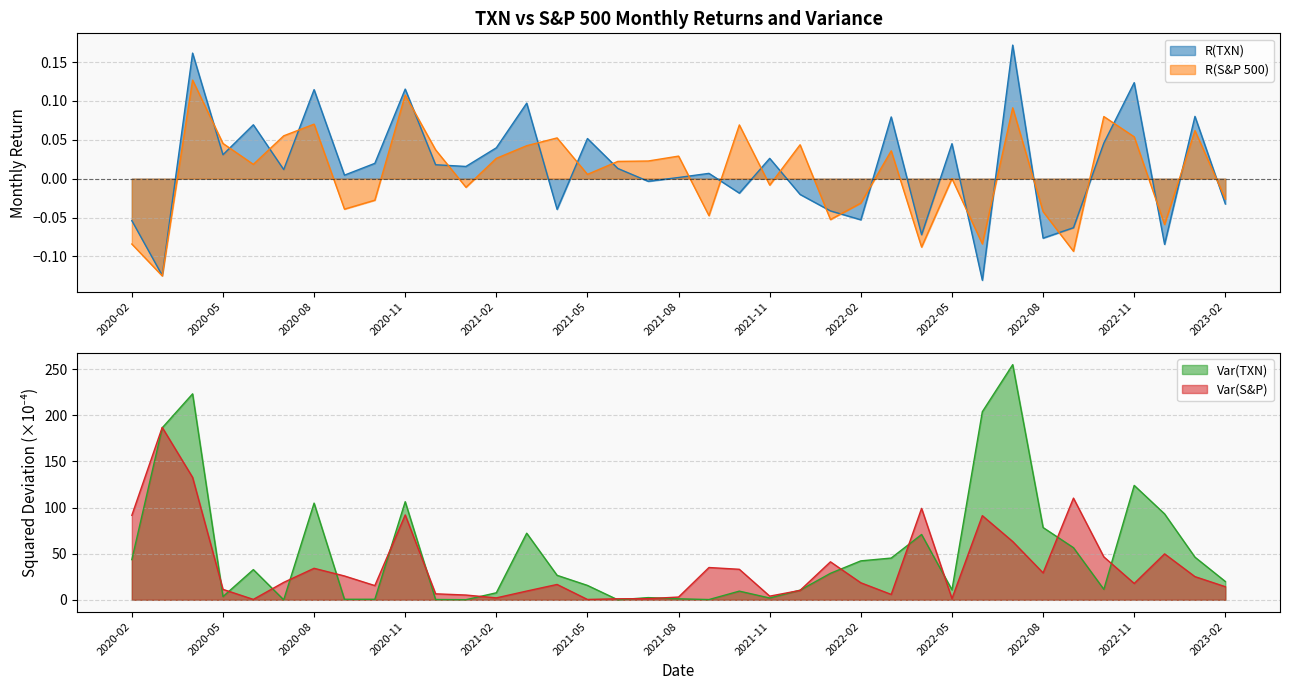

Reading right to left, list all the values displayed in this chart.

R(TXN): -0.0	0.1	-0.1	0.1	0.0	-0.1	-0.1	0.2	-0.1	0.0	-0.1	0.1	-0.1	-0.0	-0.0	0.0	-0.0	0.0	0.0	-0.0	0.0	0.1	-0.0	0.1	0.0	0.0	0.0	0.1	0.0	0.0	0.1	0.0	0.1	0.0	0.2	-0.1	-0.1
R(S&P 500): -0.0	0.1	-0.1	0.1	0.1	-0.1	-0.0	0.1	-0.1	0.0	-0.1	0.0	-0.0	-0.1	0.0	-0.0	0.1	-0.0	0.0	0.0	0.0	0.0	0.1	0.0	0.0	-0.0	0.0	0.1	-0.0	-0.0	0.1	0.1	0.0	0.0	0.1	-0.1	-0.1
Var(TXN): 19.9	46.2	93.2	124.1	11.4	56.5	78.4	255.0	203.9	10.8	70.8	45.3	42.2	28.7	10.5	2.0	9.4	0.3	1.1	2.4	0.0	15.6	26.6	72.2	7.6	0.1	0.3	106.4	0.6	0.6	104.8	0.0	32.8	3.5	223.3	186.5	43.6
Var(S&P): 14.2	25.1	49.8	17.8	46.6	110.3	29.2	63.2	91.3	1.3	99.1	5.8	18.5	41.2	10.2	4.0	33.1	35.0	3.0	1.2	1.1	0.4	16.7	9.5	2.1	5.2	6.5	92.0	15.4	25.9	34.2	18.9	0.5	11.3	132.8	187.0	91.6